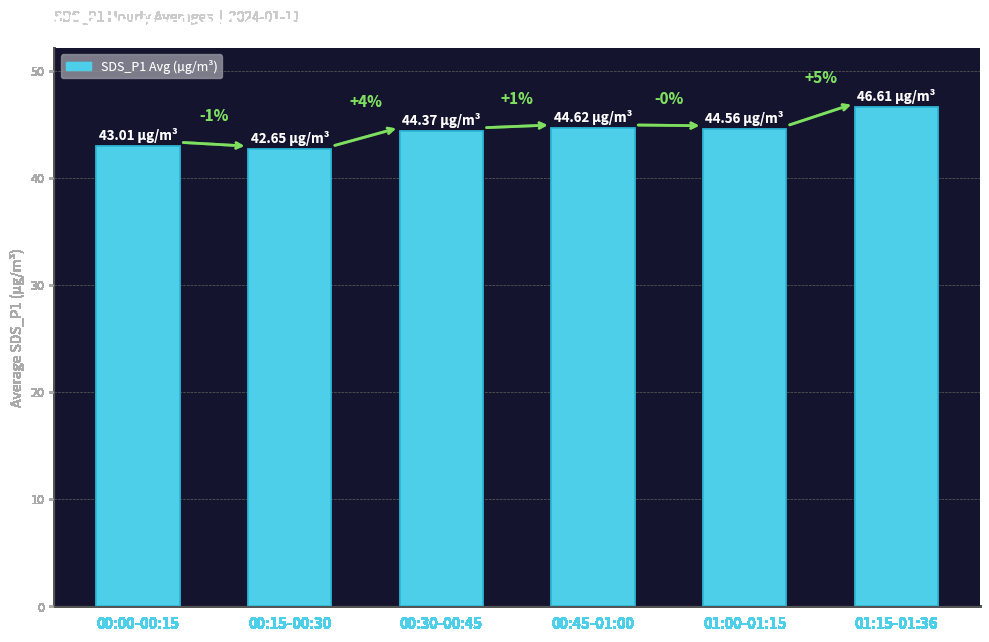

What is the label of the 6th bar from the left?

01:15-01:36